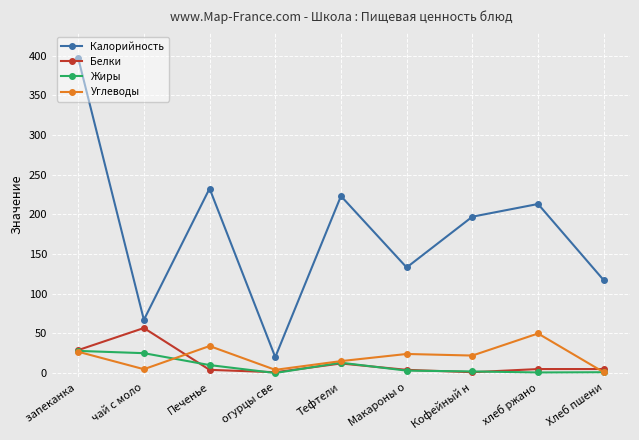

Which series has the widest spread of values?

Калорийность